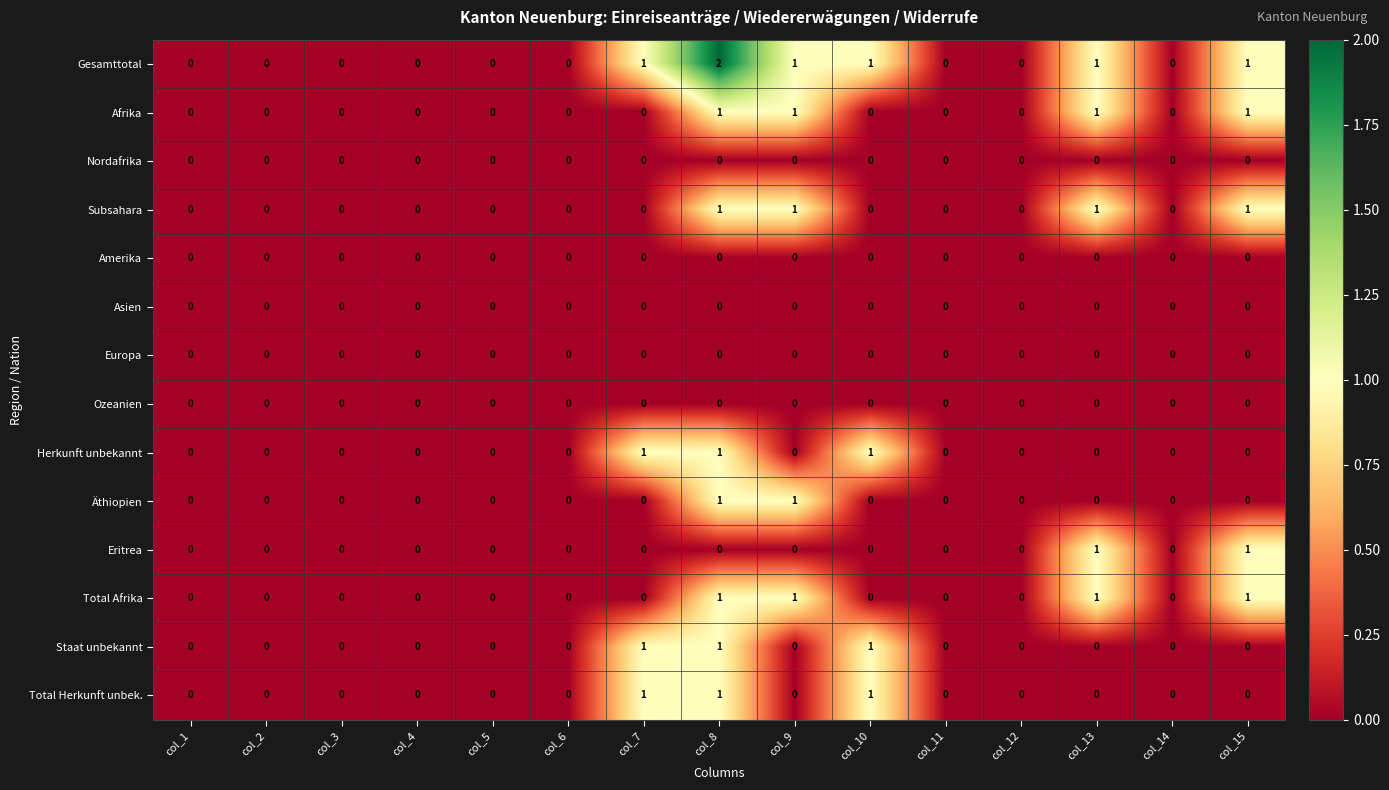

How many data points does each series have?

15